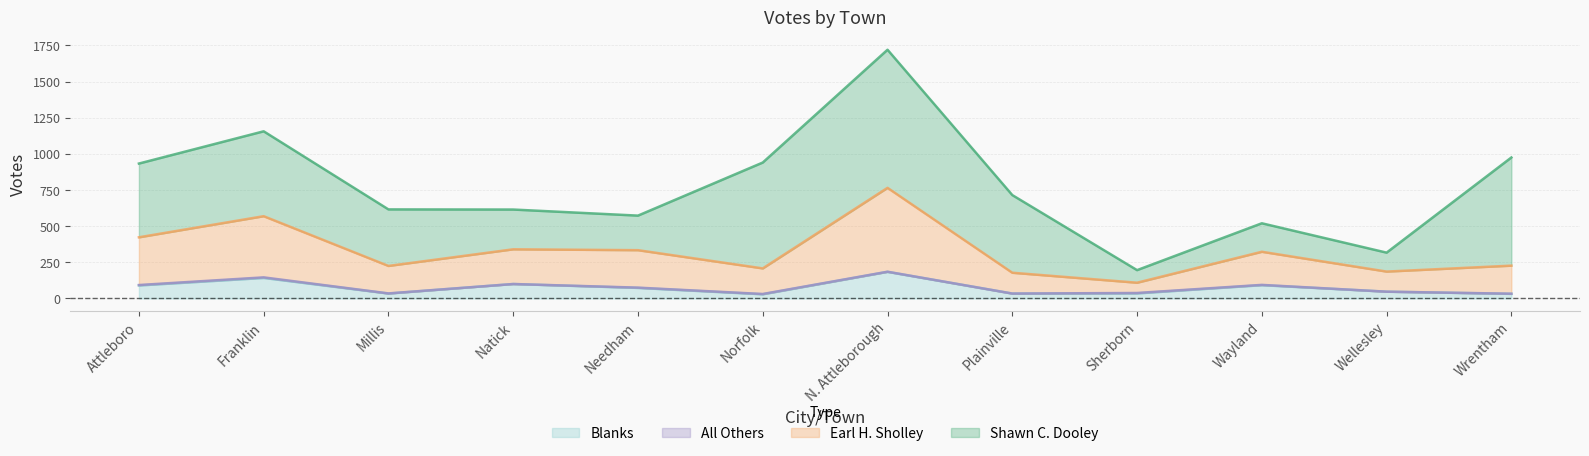

Between N. Attleborough and Norfolk, which is larger?

N. Attleborough